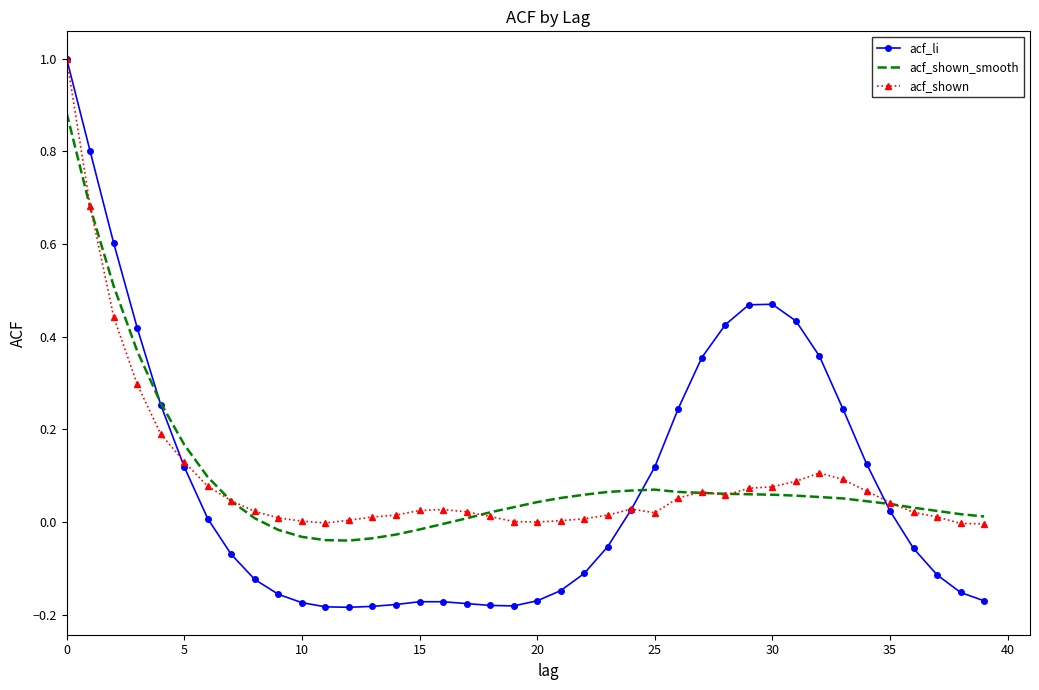

Which series has the widest spread of values?

acf_li